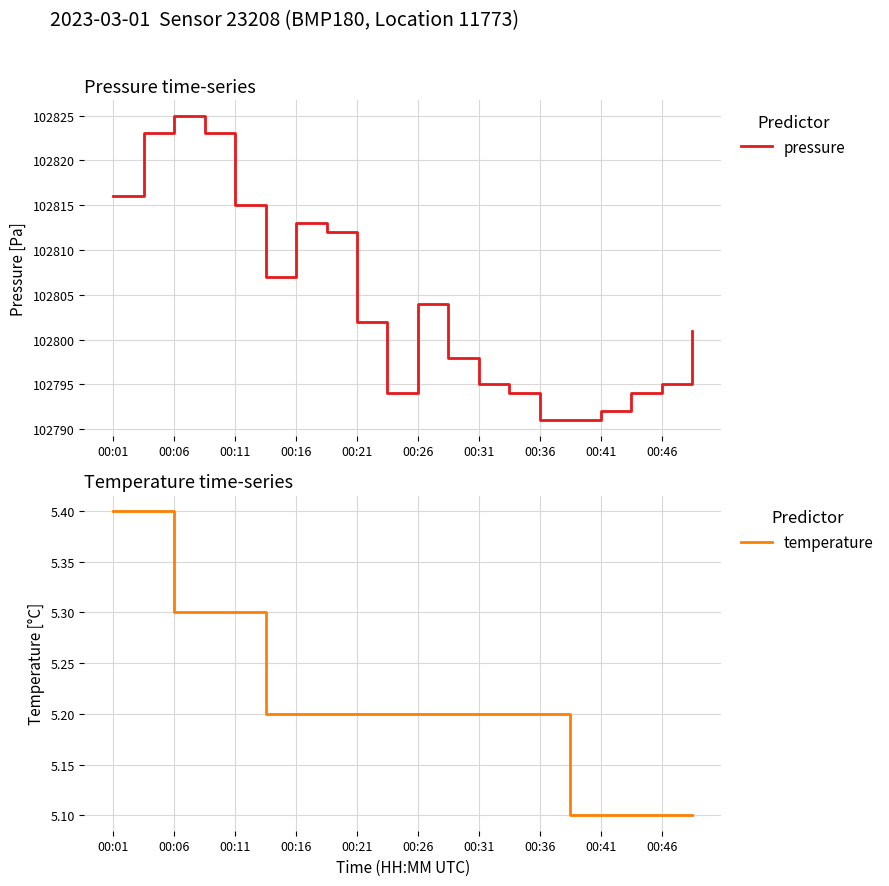

The value of pressure at 00:06 is 102825. True or false?

True